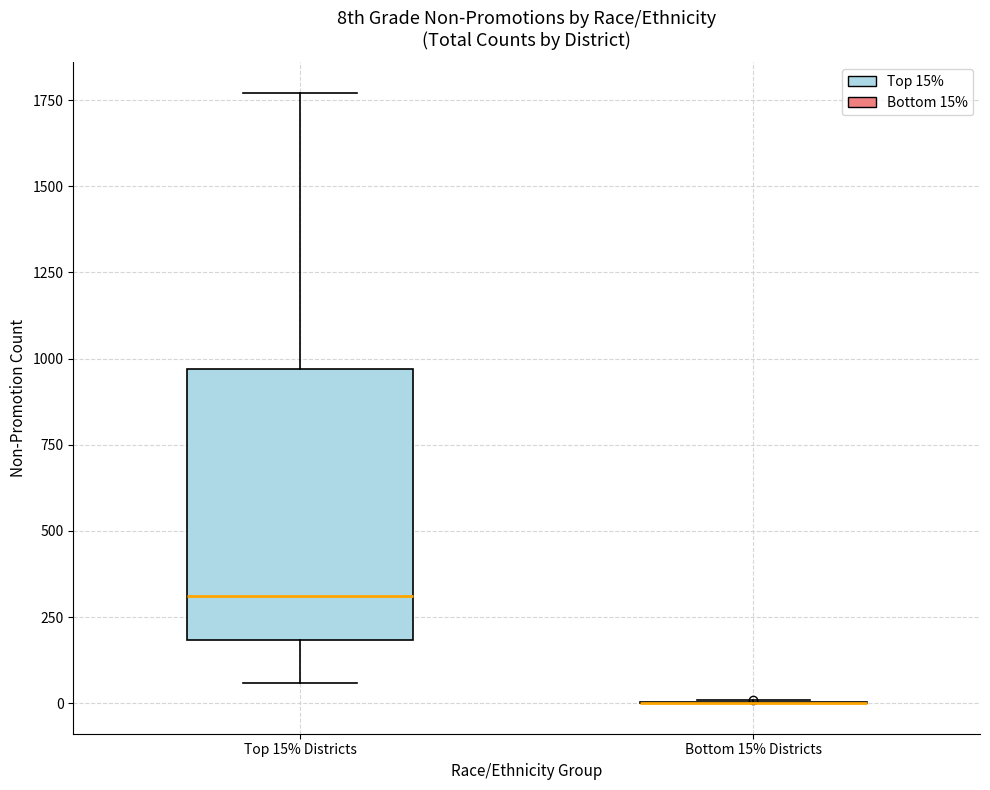

Reading left to right, read every box against the y-axis: the position of its median line, the range the box covers, and the ends of its whiskers. The values are not printed on the chart, so give them approximately, as read against the axis.

Top 15% Districts: median 300, box 200 to 950, whiskers 50 to 1750
Bottom 15% Districts: box collapsed to a line at 0, whiskers 0 to 0